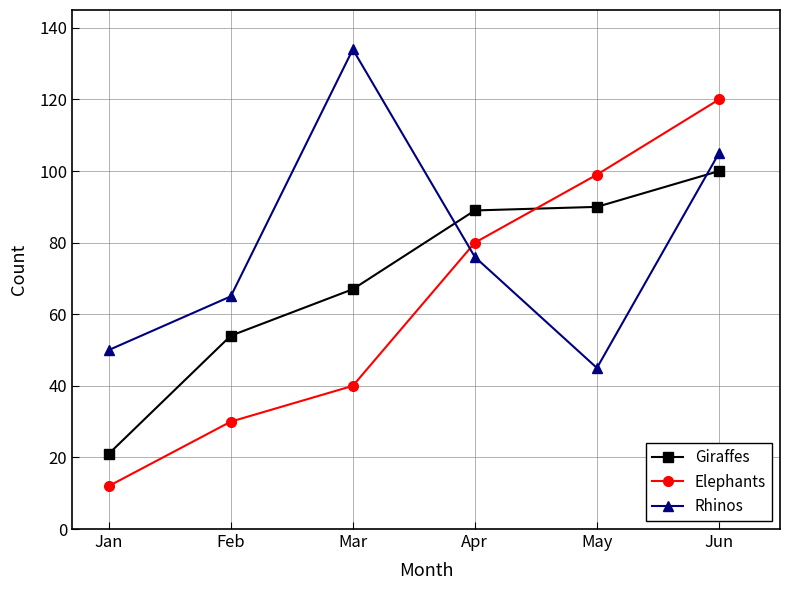

What is the greatest value displayed?

134